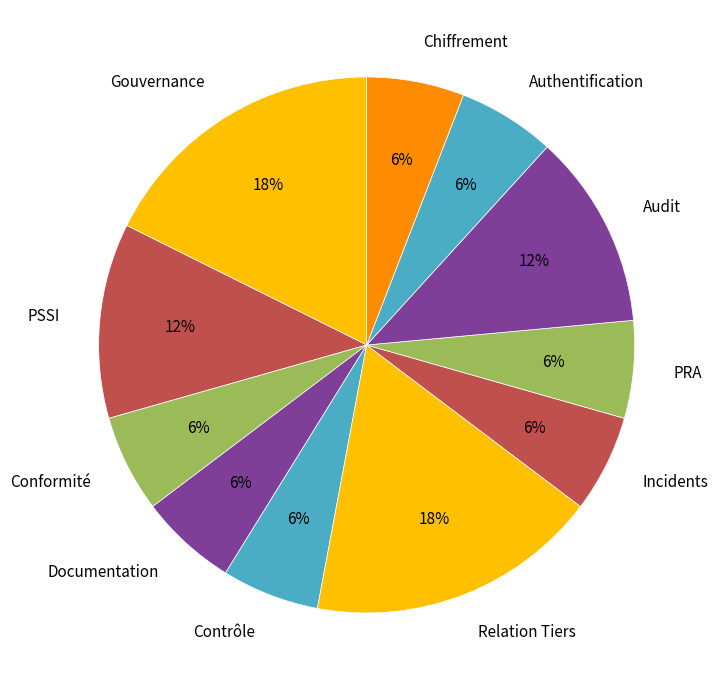

Is the sum of Audit and PSSI greater than half?

No